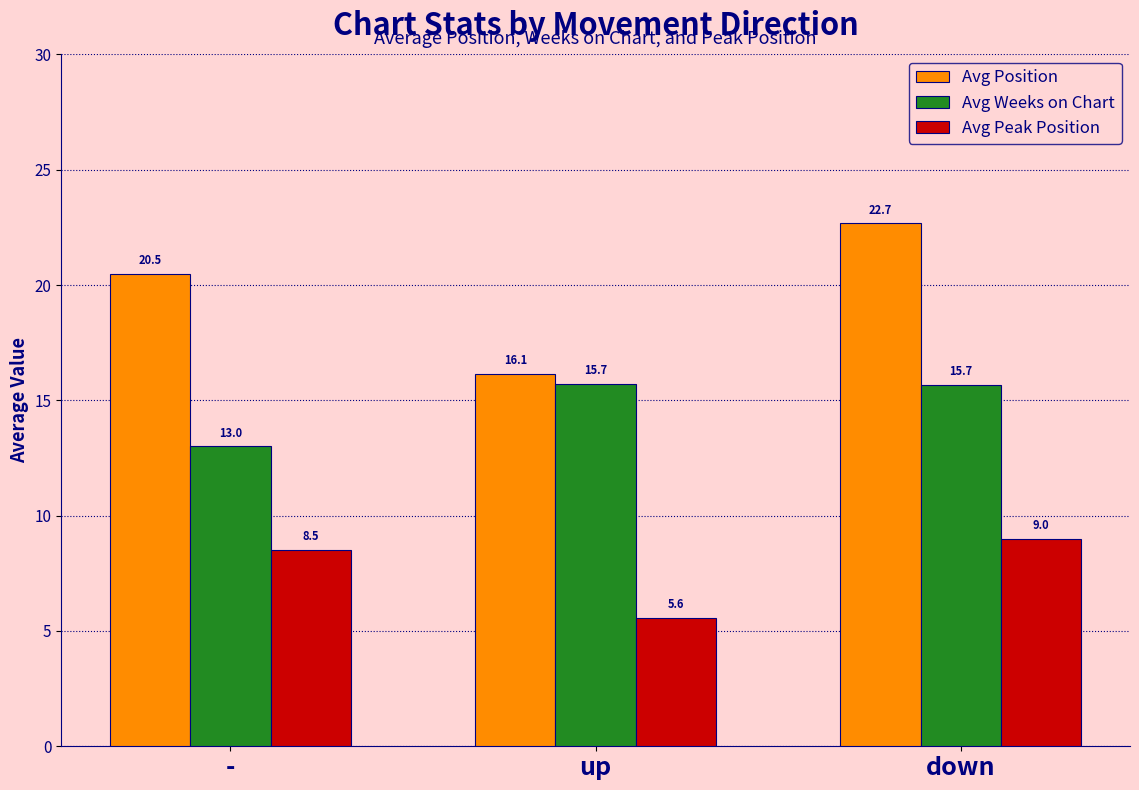

Which series has the largest total across all categories?

Avg Position